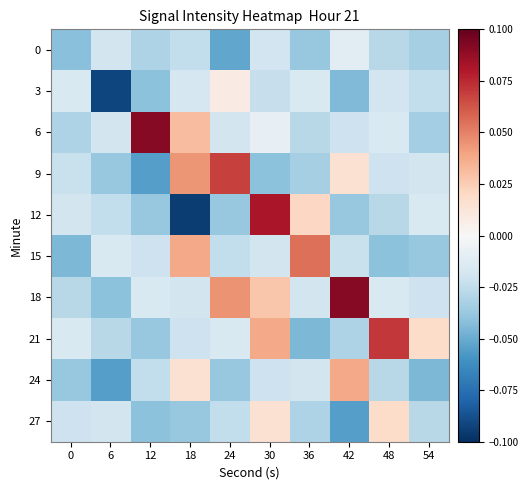

Reading left to right, list all the values displayed in this chart.

0: 0=-0.0	6=-0.0	12=-0.0	18=-0.0	24=-0.1	30=-0.0	36=-0.0	42=-0.0	48=-0.0	54=-0.0
3: 0=-0.0	6=-0.1	12=-0.0	18=-0.0	24=0.0	30=-0.0	36=-0.0	42=-0.0	48=-0.0	54=-0.0
6: 0=-0.0	6=-0.0	12=0.1	18=0.0	24=-0.0	30=-0.0	36=-0.0	42=-0.0	48=-0.0	54=-0.0
9: 0=-0.0	6=-0.0	12=-0.1	18=0.0	24=0.1	30=-0.0	36=-0.0	42=0.0	48=-0.0	54=-0.0
12: 0=-0.0	6=-0.0	12=-0.0	18=-0.1	24=-0.0	30=0.1	36=0.0	42=-0.0	48=-0.0	54=-0.0
15: 0=-0.0	6=-0.0	12=-0.0	18=0.0	24=-0.0	30=-0.0	36=0.1	42=-0.0	48=-0.0	54=-0.0
18: 0=-0.0	6=-0.0	12=-0.0	18=-0.0	24=0.0	30=0.0	36=-0.0	42=0.1	48=-0.0	54=-0.0
21: 0=-0.0	6=-0.0	12=-0.0	18=-0.0	24=-0.0	30=0.0	36=-0.0	42=-0.0	48=0.1	54=0.0
24: 0=-0.0	6=-0.1	12=-0.0	18=0.0	24=-0.0	30=-0.0	36=-0.0	42=0.0	48=-0.0	54=-0.0
27: 0=-0.0	6=-0.0	12=-0.0	18=-0.0	24=-0.0	30=0.0	36=-0.0	42=-0.1	48=0.0	54=-0.0